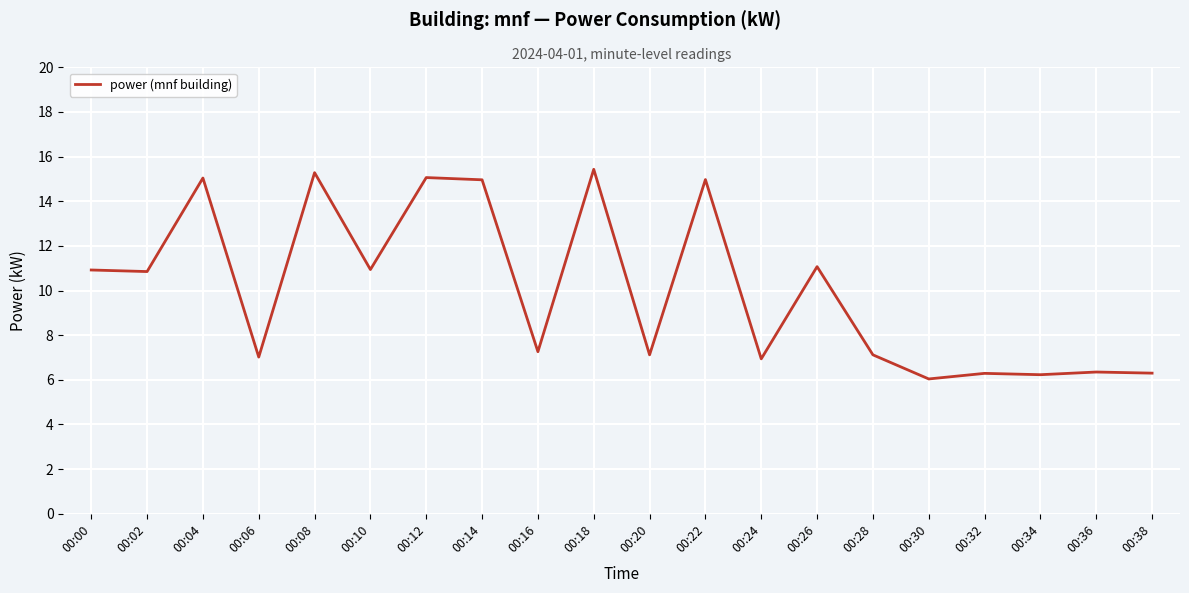

Does the chart have visible grid lines?

Yes